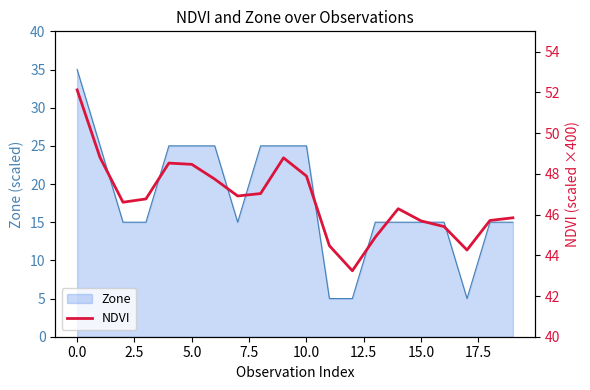

Is it true that the value at 18 is 67.5?

False